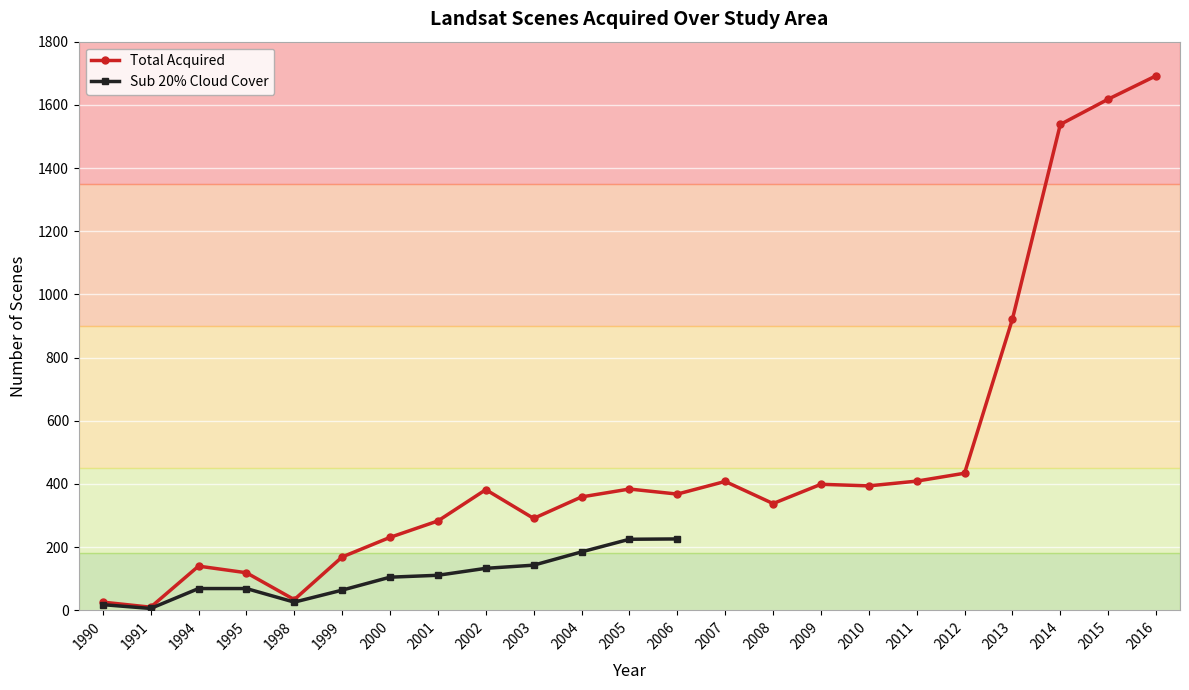

What are all the series names shown in the legend?

Total Acquired, Sub 20% Cloud Cover